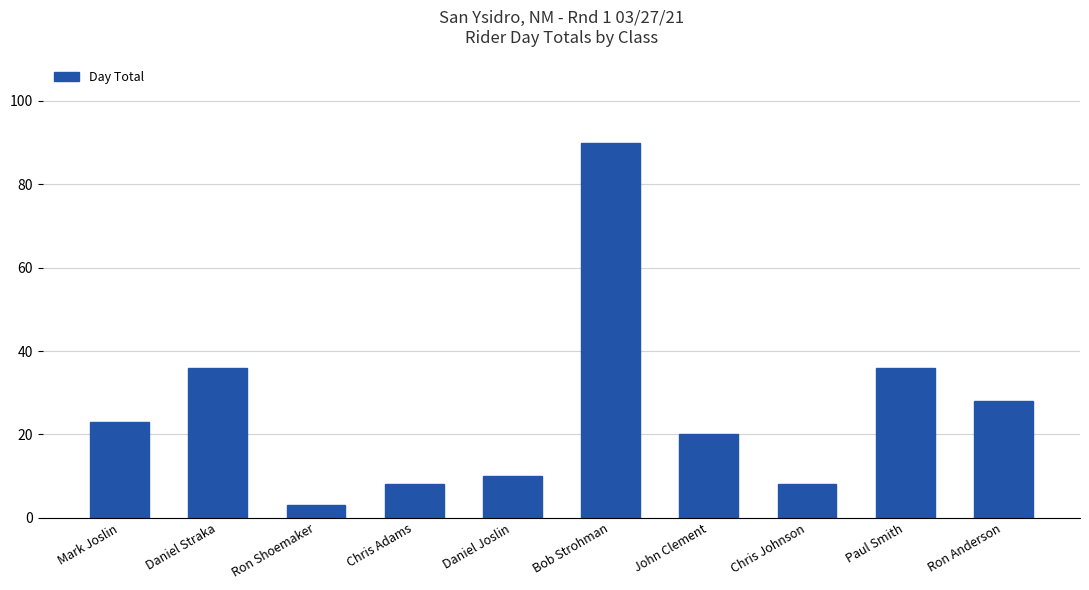

What position from the right is Bob Strohman?

5